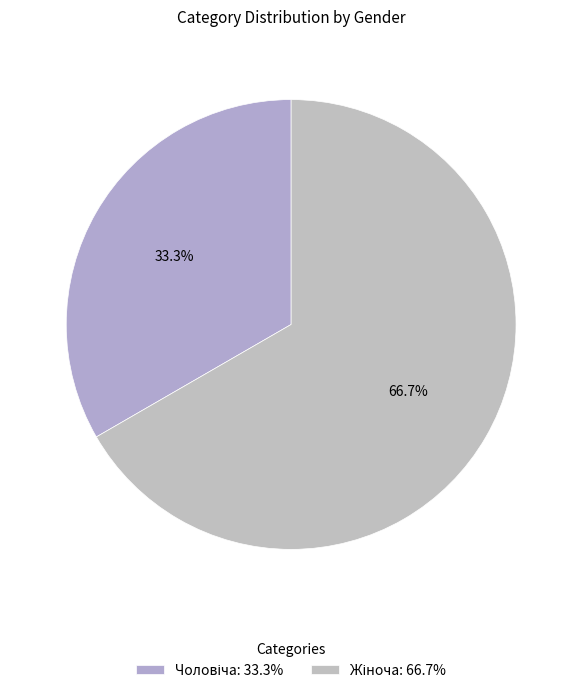

Is there a majority slice in this chart?

Yes